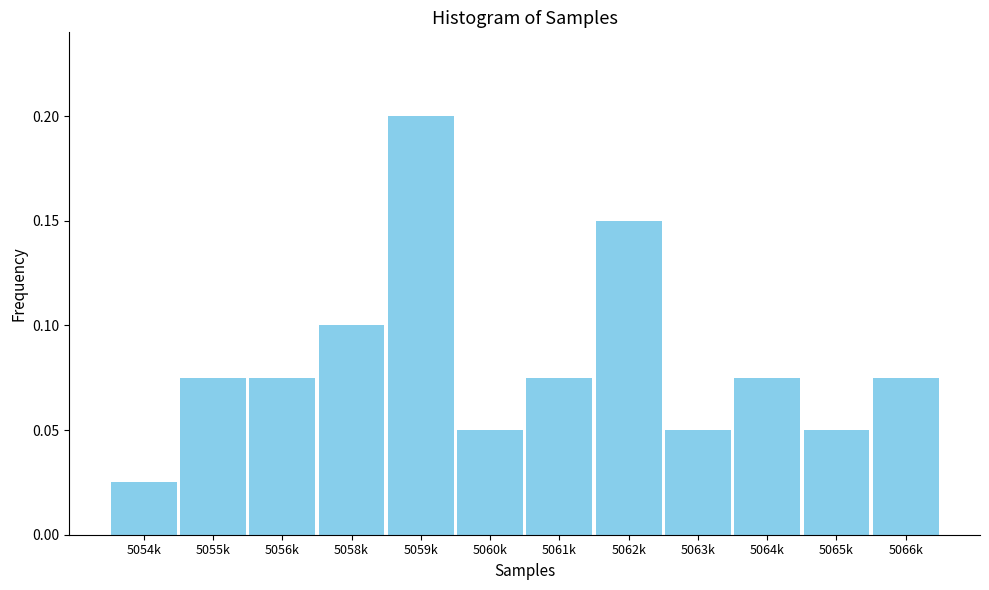

How many values are between 0 and 1?

12